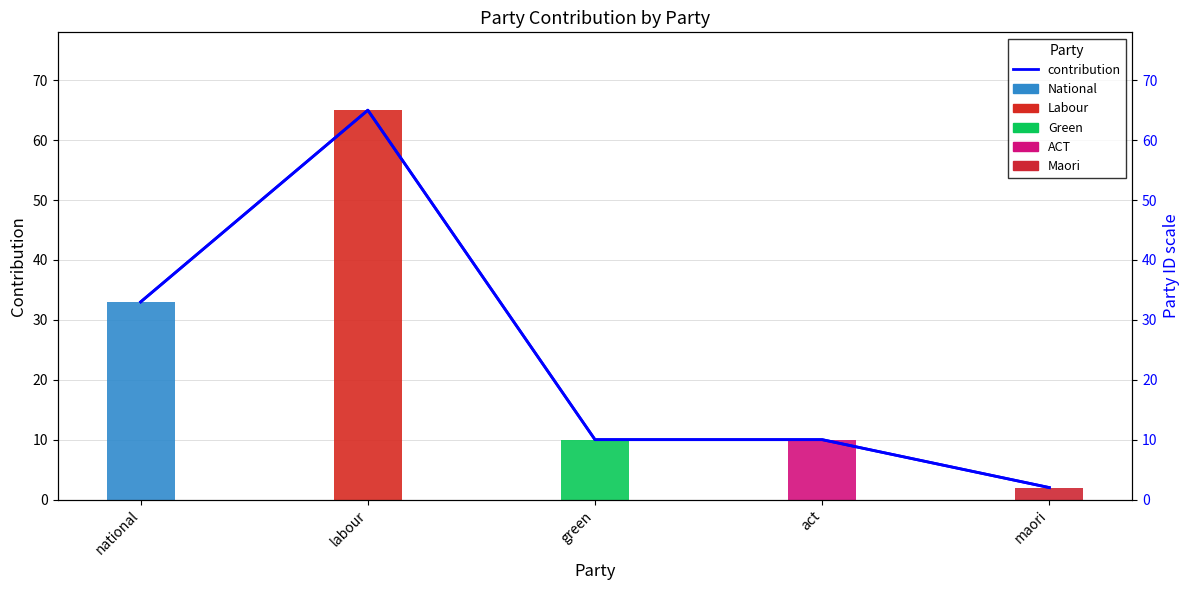

At which category does the chart reach its peak across all series?

labour